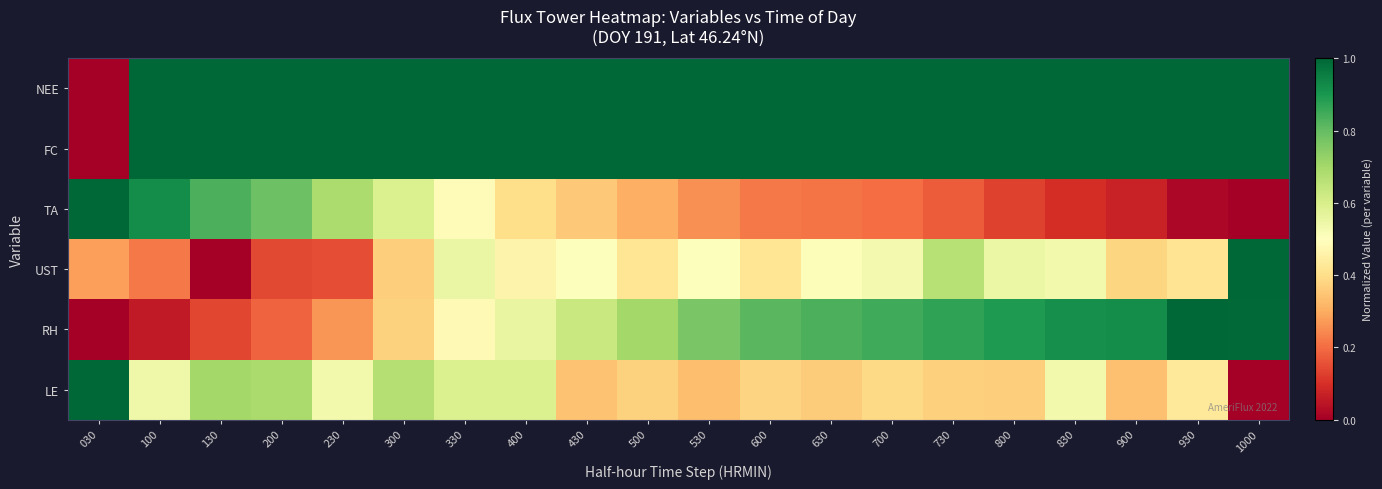

What is the spread (max minus min) of values at 100?

0.9